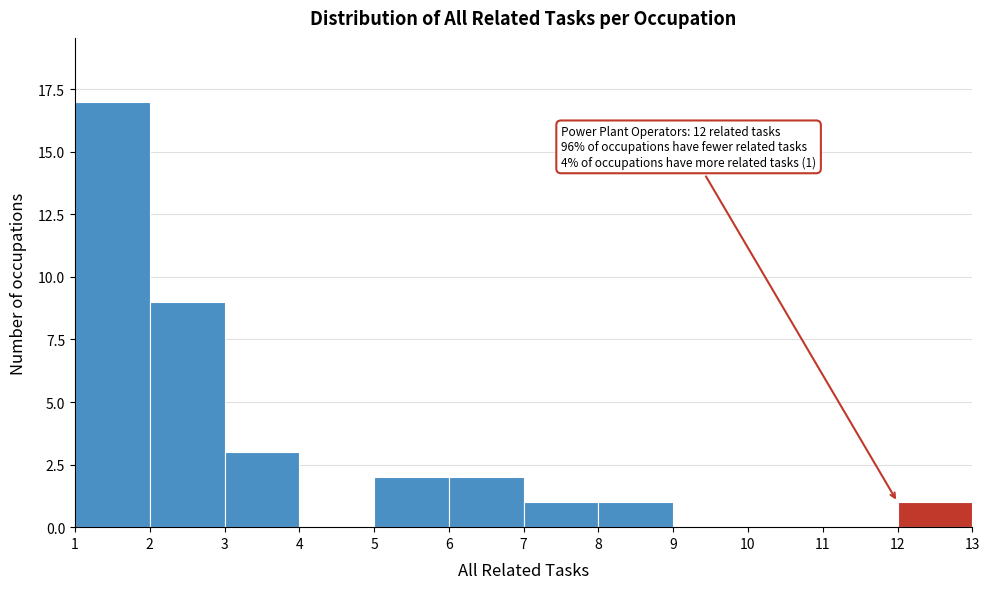

Which range on the x-axis has the tallest bar?

1 to 2